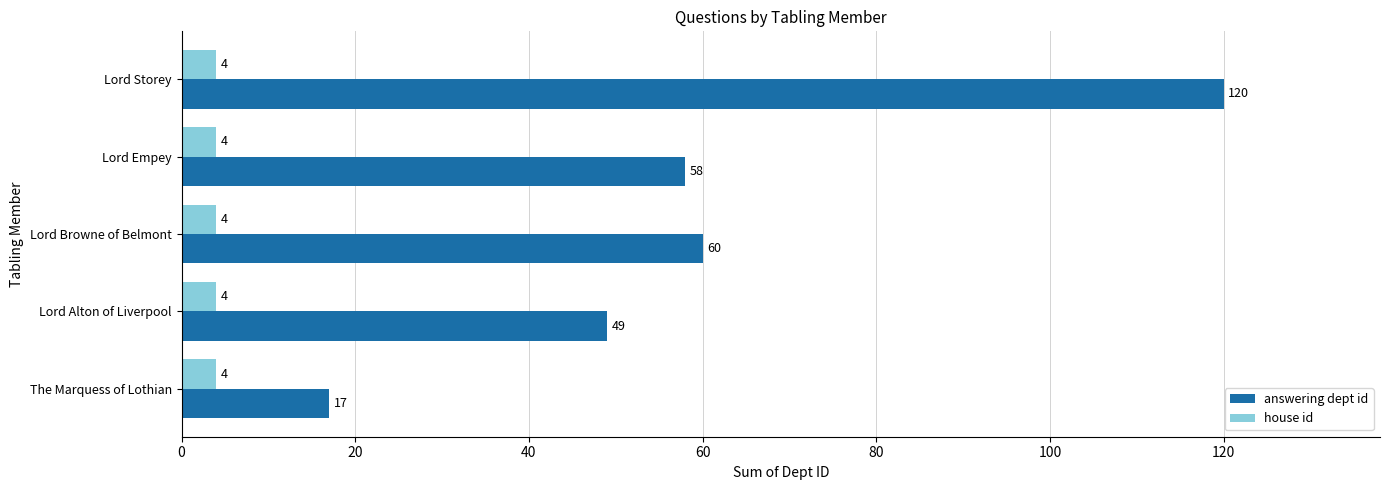

True or false: answering dept id has a value of 10 at The Marquess of Lothian.

False